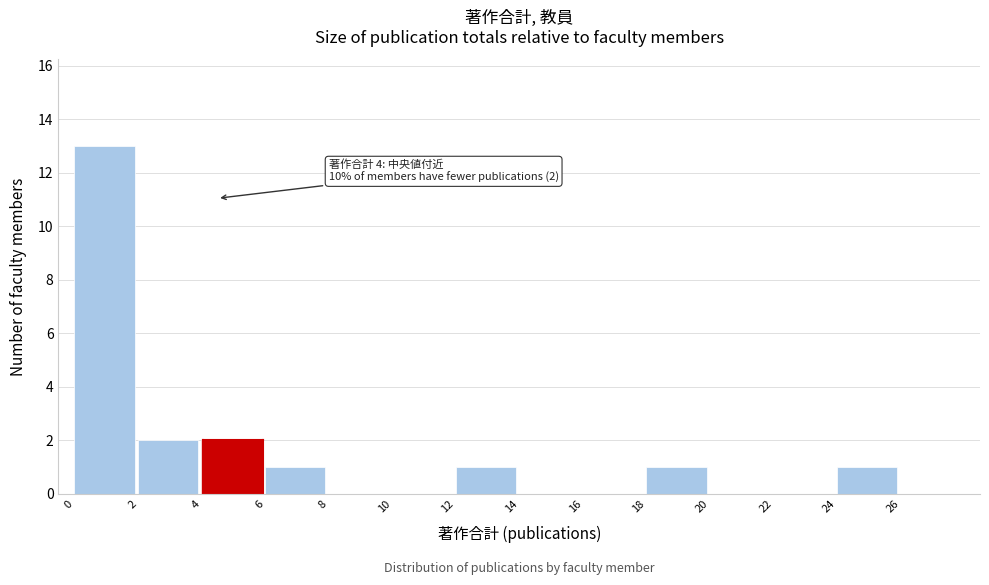

Over which range of the x-axis is the bar tallest?

0 to 2